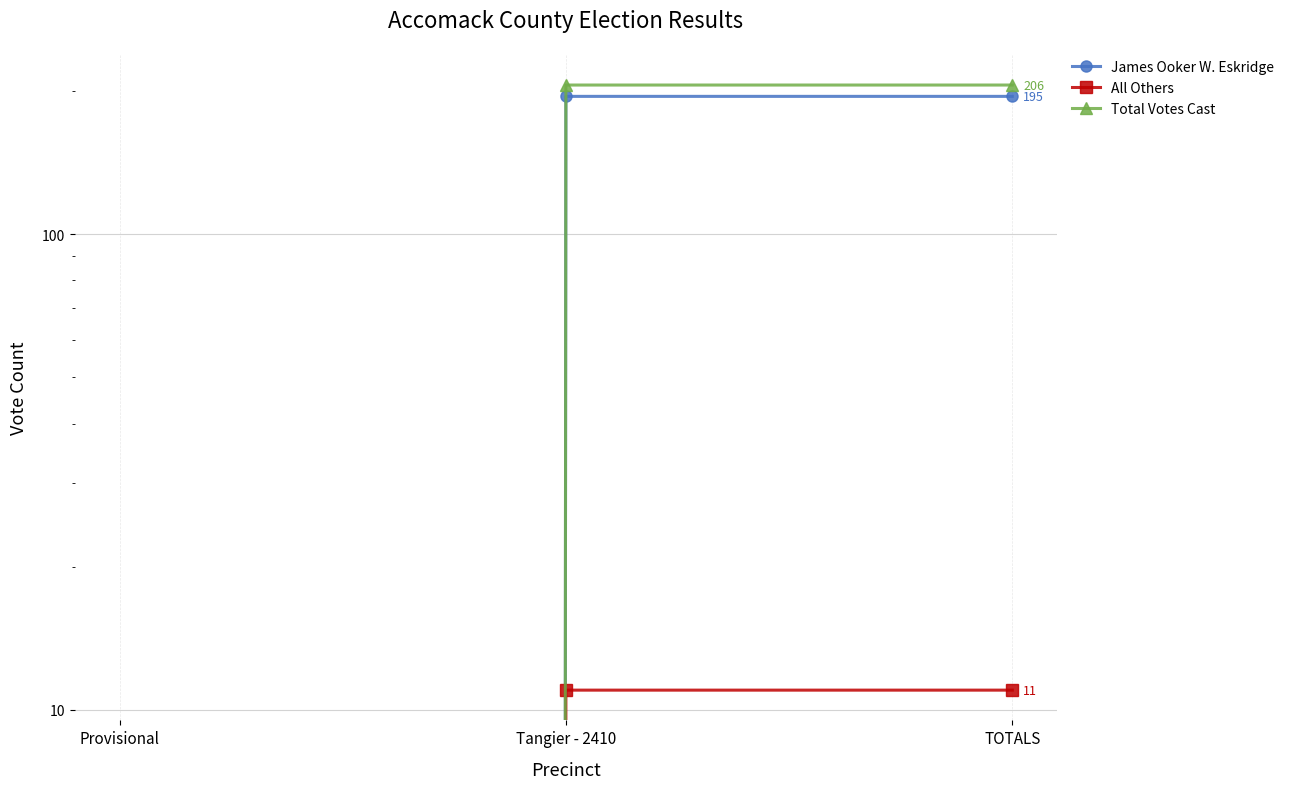

What position from the left is Provisional?

1